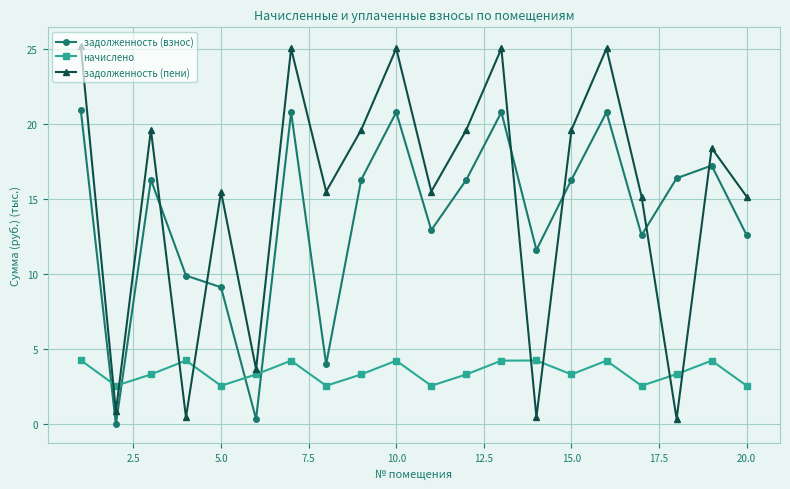

True or false: задолженность (взнос) has more than 0 points higher than both neighbors.

True